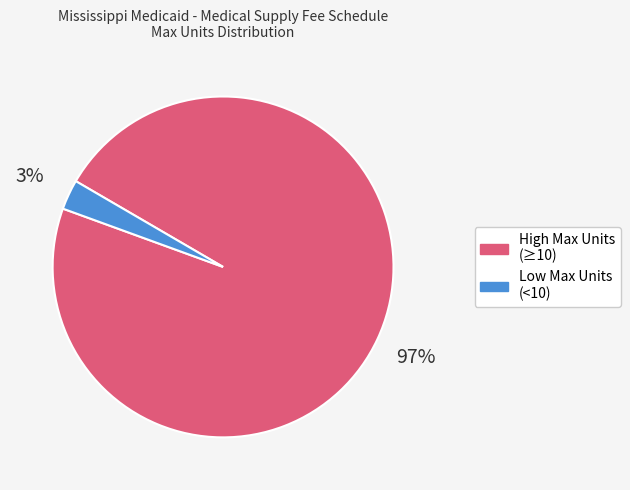

To the nearest percent, what is the difference between the largest and smallest slice percentages?

94%